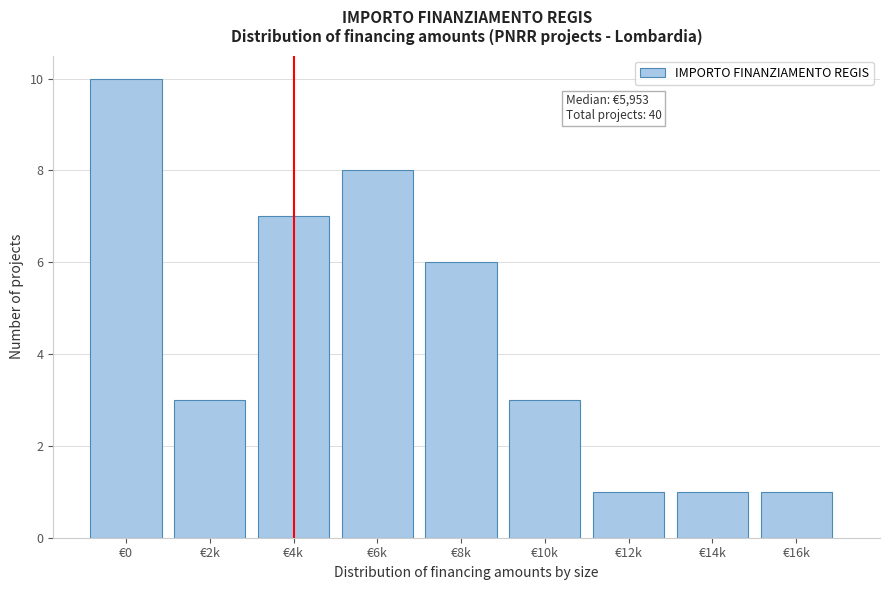

Reading left to right, list all the values displayed in this chart.

€0=10	€2k=3	€4k=7	€6k=8	€8k=6	€10k=3	€12k=1	€14k=1	€16k=1